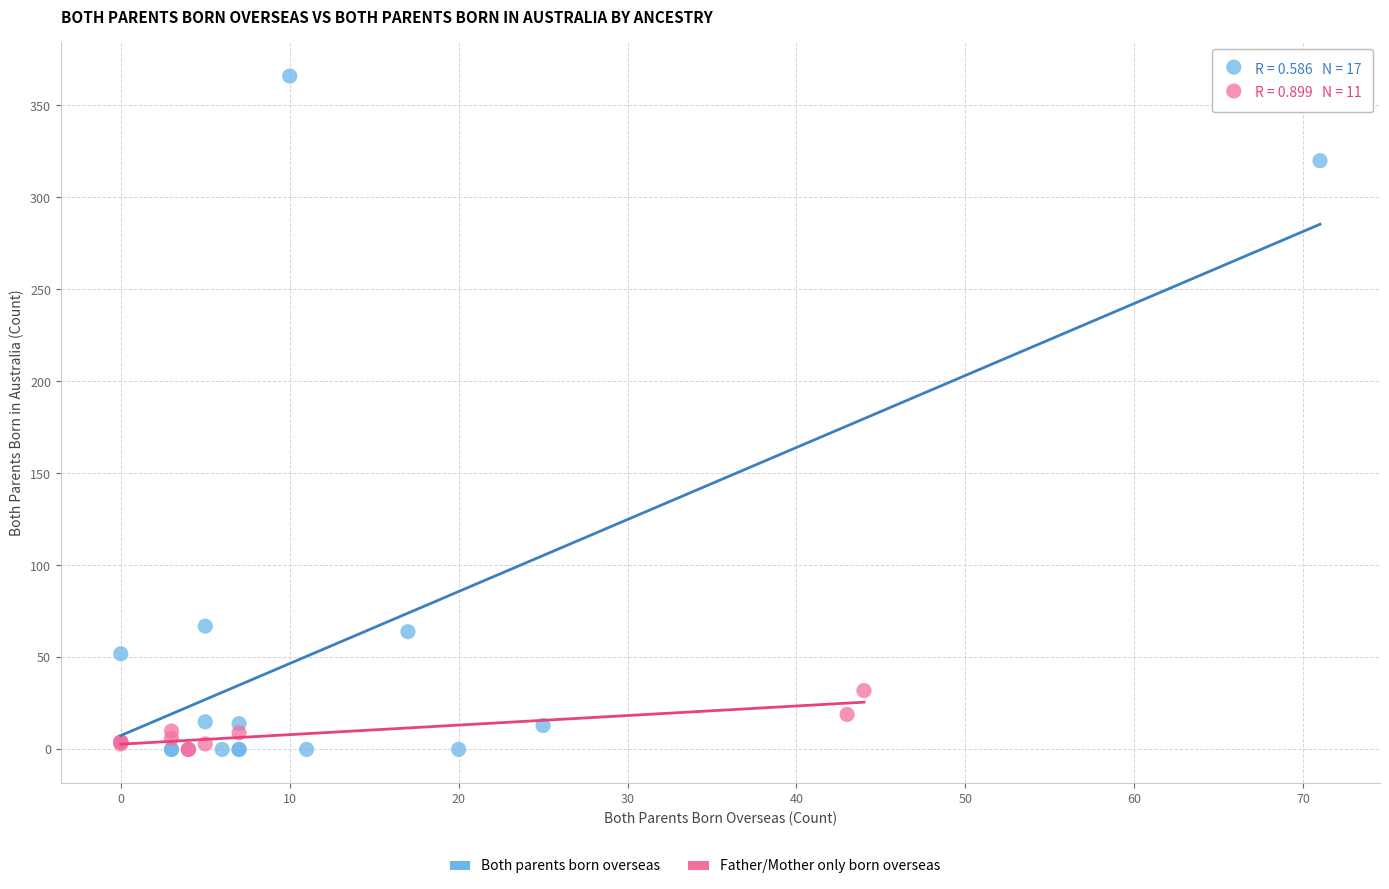

Which series contains the highest Y value?

Both parents born overseas